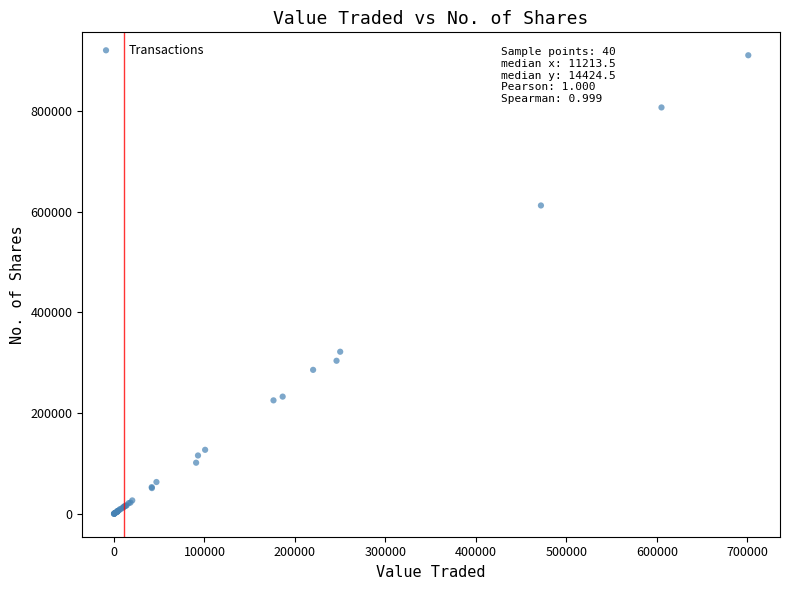

What Y value in the scatter plot is closest to 455165?

321750